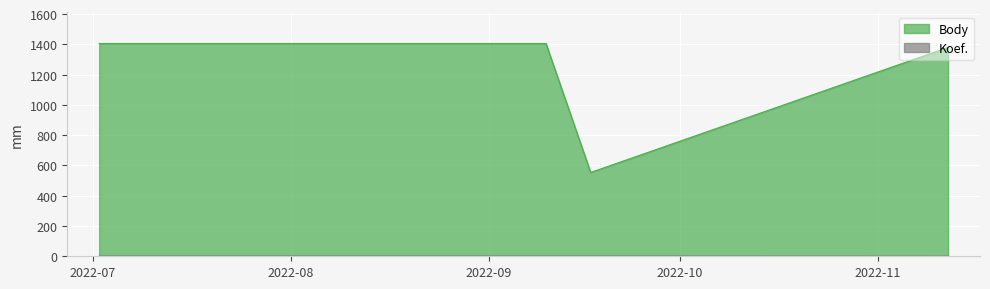

The Koef. series shows 1 at 2022-11-12. True or false?

True